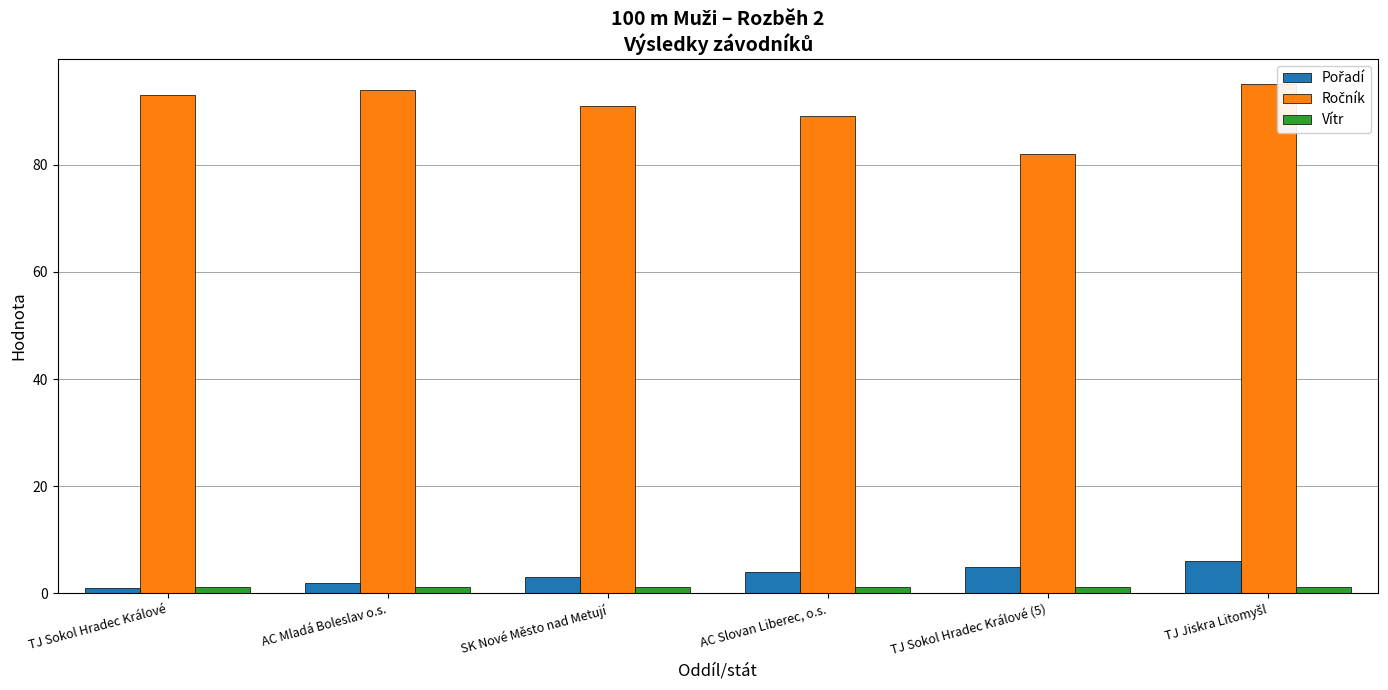

What is the greatest value displayed?

95.0